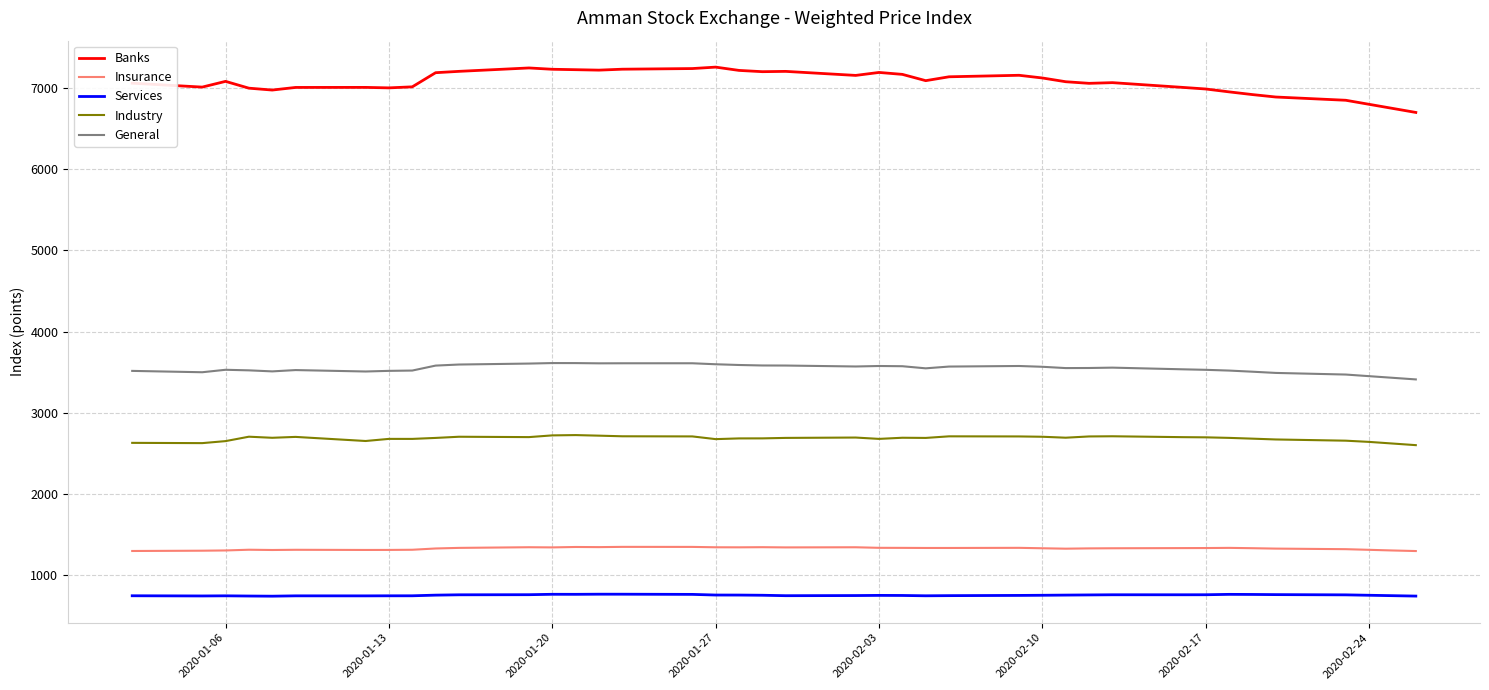

What is the minimum value shown in the chart?

738.7